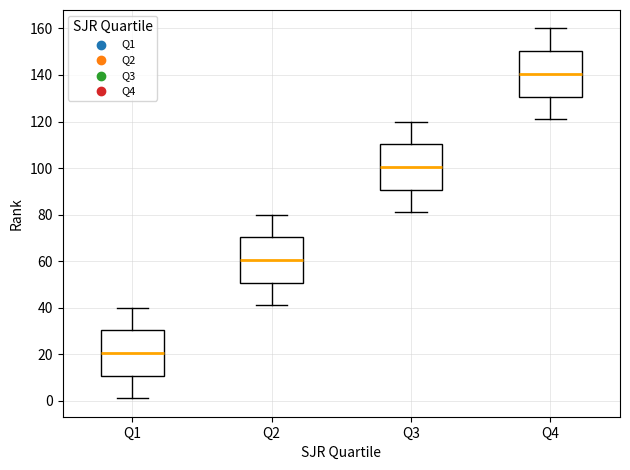

Reading left to right, transcribe this box plot: for each box, give where its median line is, the range the box spans, and where its two whiskers end, as read against the y-axis. The values are not printed on the chart, so give them approximately, as read against the axis.

Q1: median 20, box 10 to 30, whiskers 2 to 40
Q2: median 60, box 50 to 70, whiskers 42 to 80
Q3: median 100, box 90 to 110, whiskers 82 to 120
Q4: median 140, box 130 to 150, whiskers 122 to 160